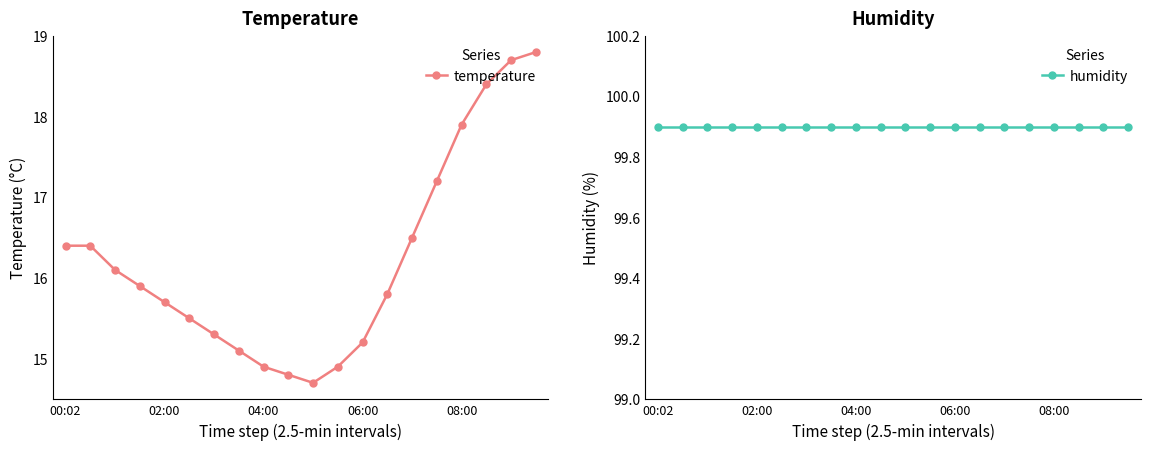

True or false: temperature and humidity intersect in this chart.

False